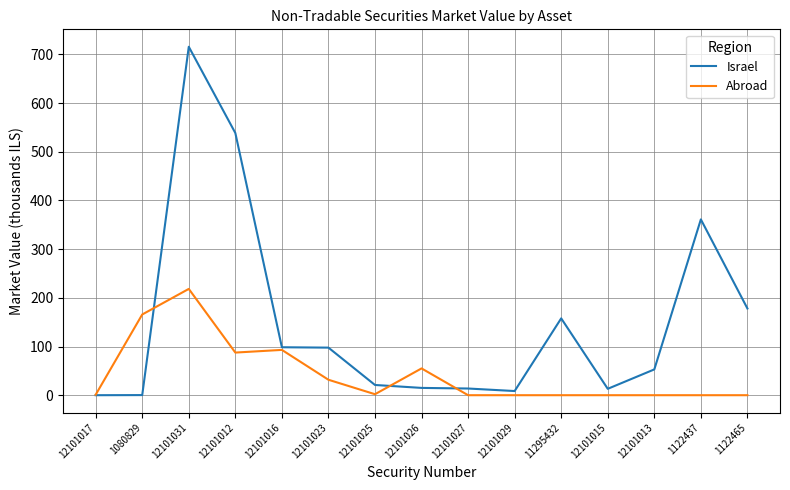

At which label is Israel closest to 357?

1122437